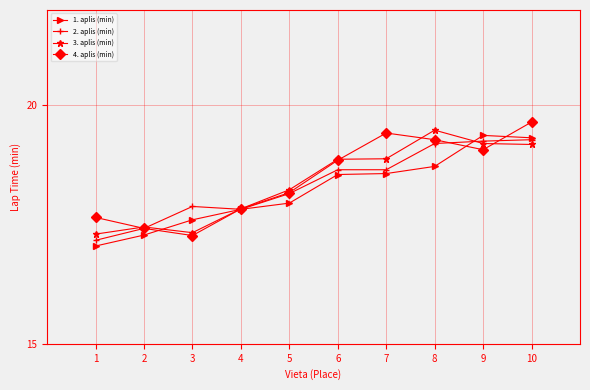

Rank the series by their maximum value, from highest to lowest.

4. aplis (min), 3. aplis (min), 1. aplis (min), 2. aplis (min)